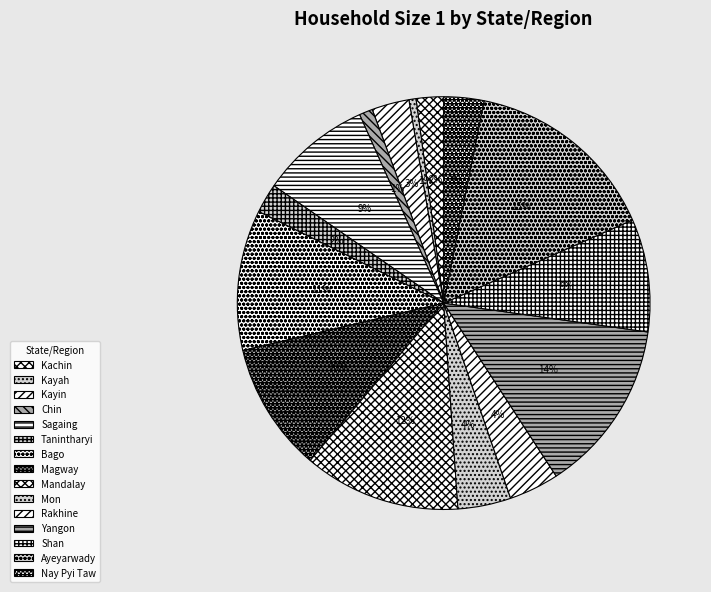

Combined, do Shan and Mandalay account for over 50%?

No